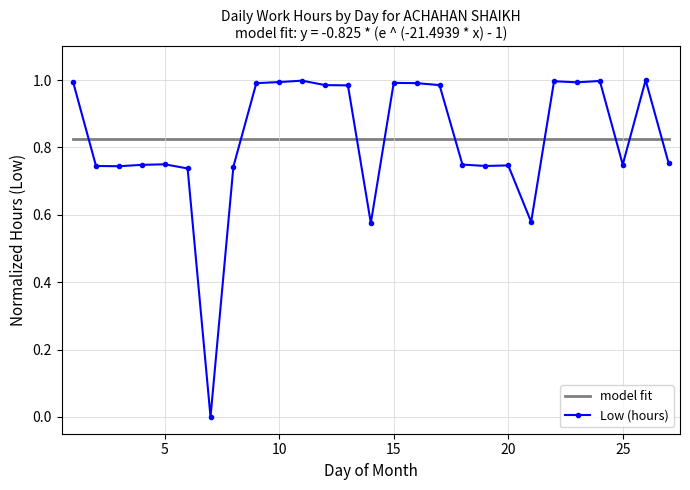

What is the difference between the maximum and minimum values?

1.0